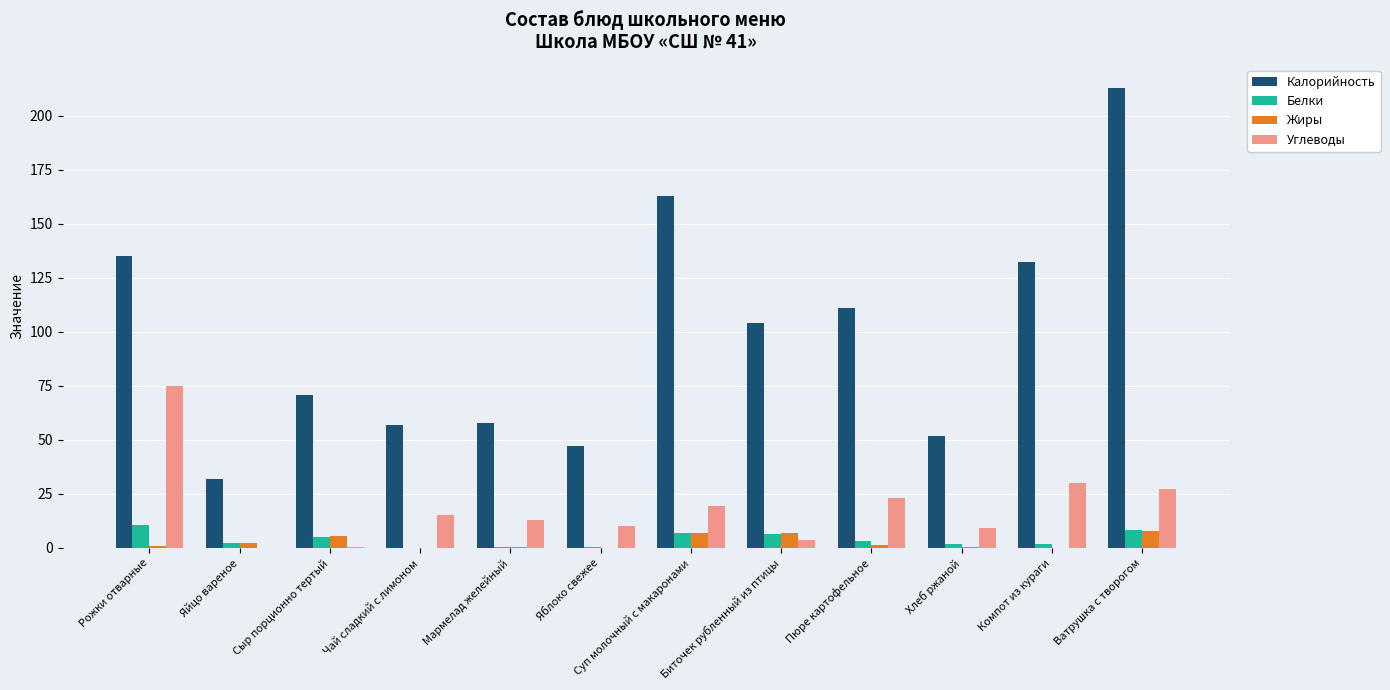

At which label is Углеводы closest to 37?

Компот из кураги